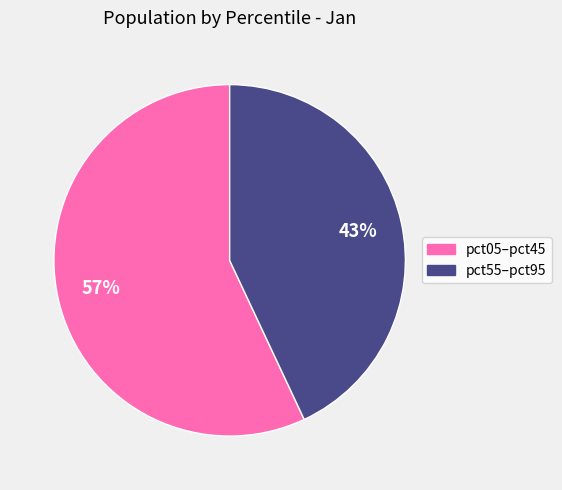

To the nearest percent, what is the difference between the largest and smallest slice percentages?

14%